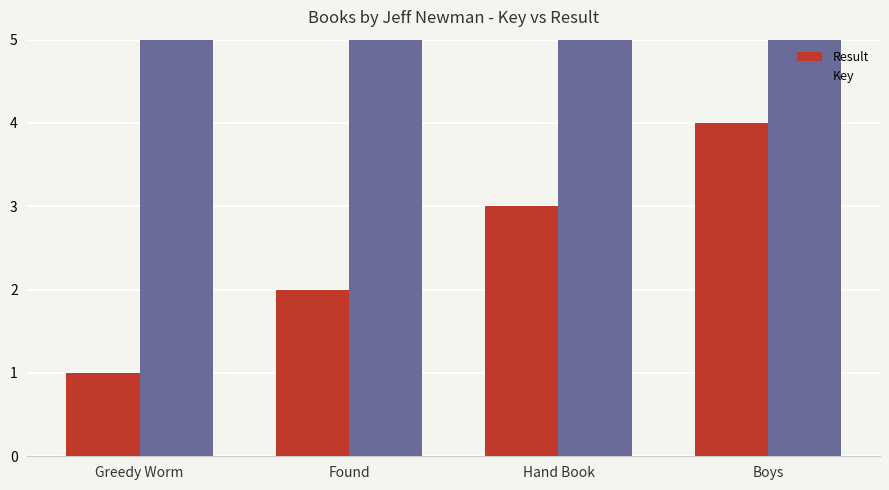

What is the sum of the Result values at Greedy Worm and Hand Book?

4